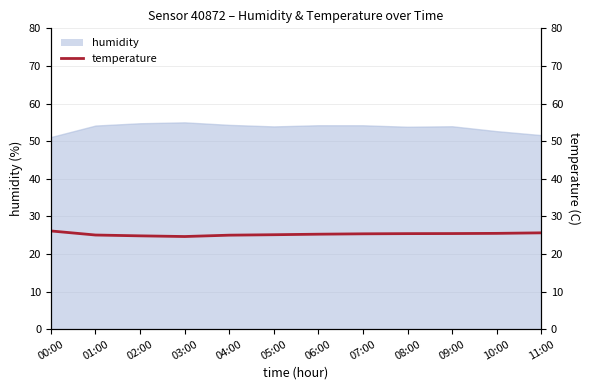

The value at 09:00 is 16.5. True or false?

False